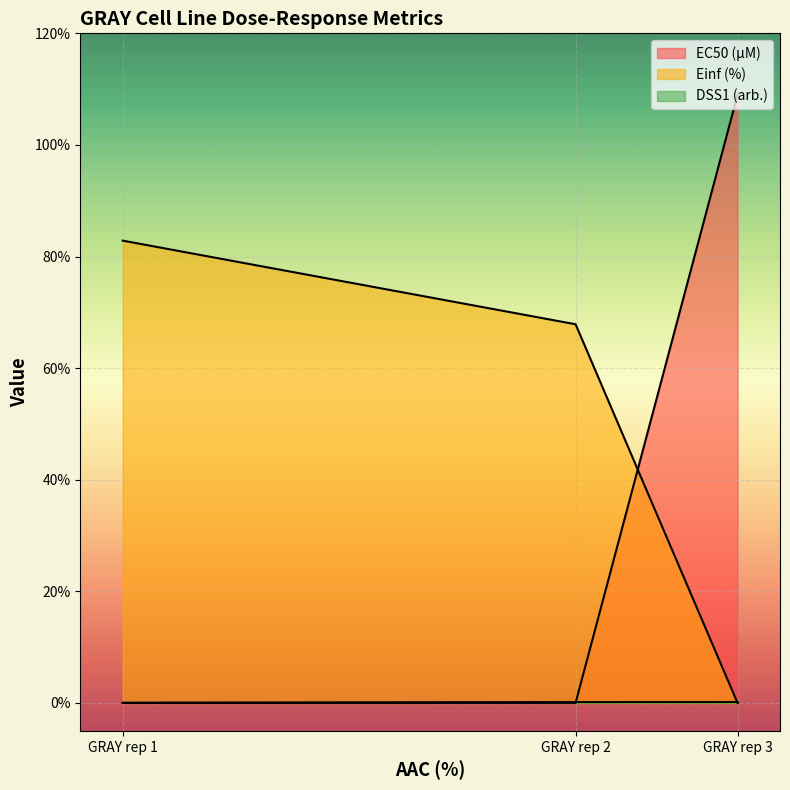

What is the difference between the highest and lowest values at GRAY rep 1?

82.8